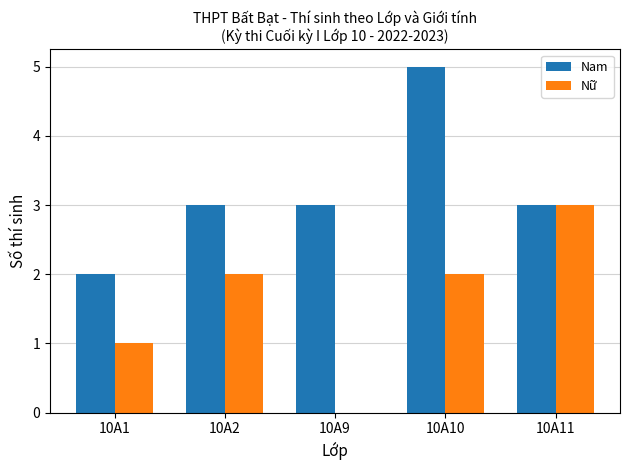

What is the total value across all series at 10A2?

5